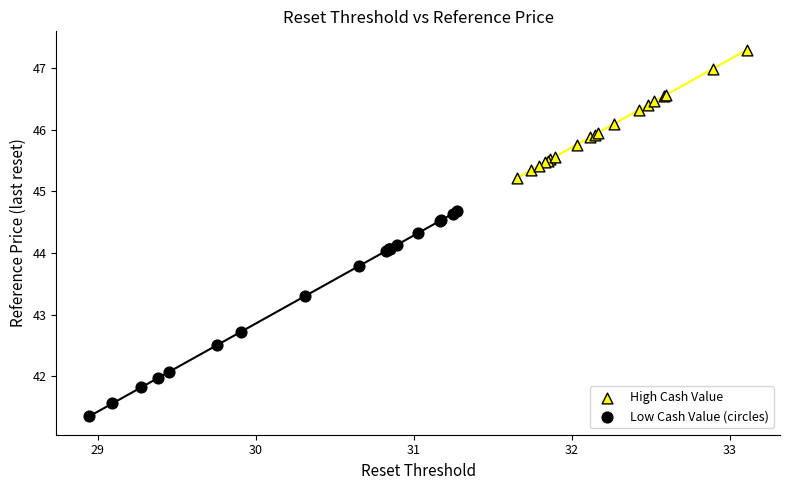

Which series reaches the minimum Y coordinate?

Low Cash Value (circles)